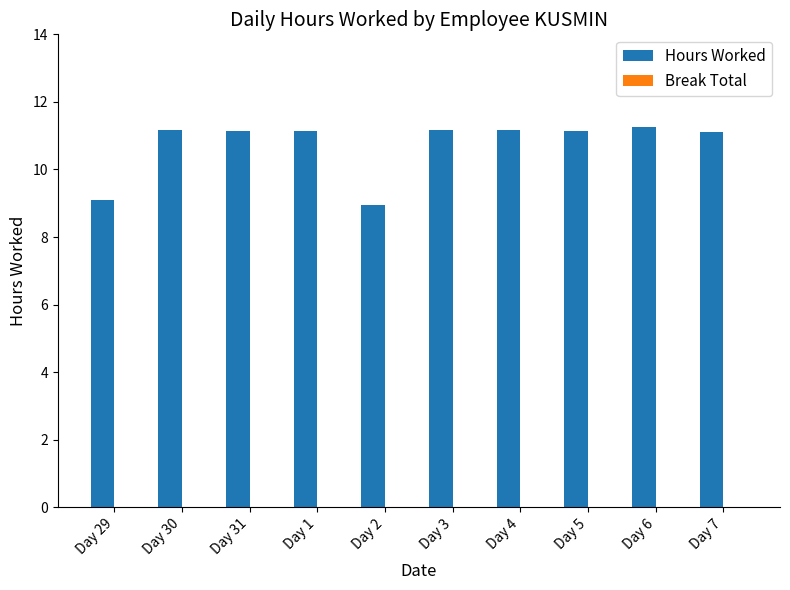

What is the difference between the second highest and second lowest values?

2.1